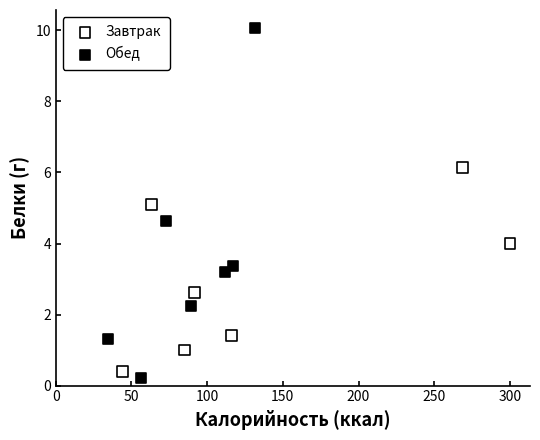

Which series contains the lowest Y value?

Обед